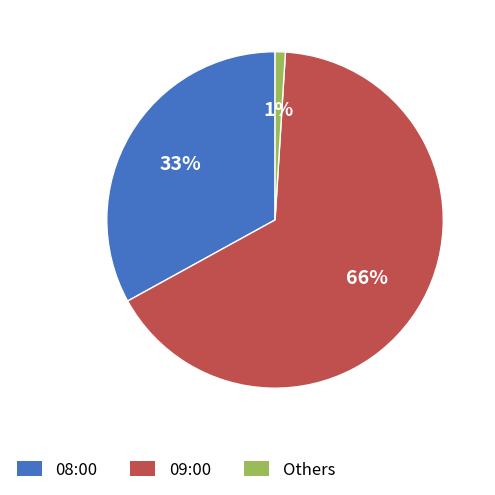

What is the ratio of the value at 09:00 to the value at 08:00?

2.0